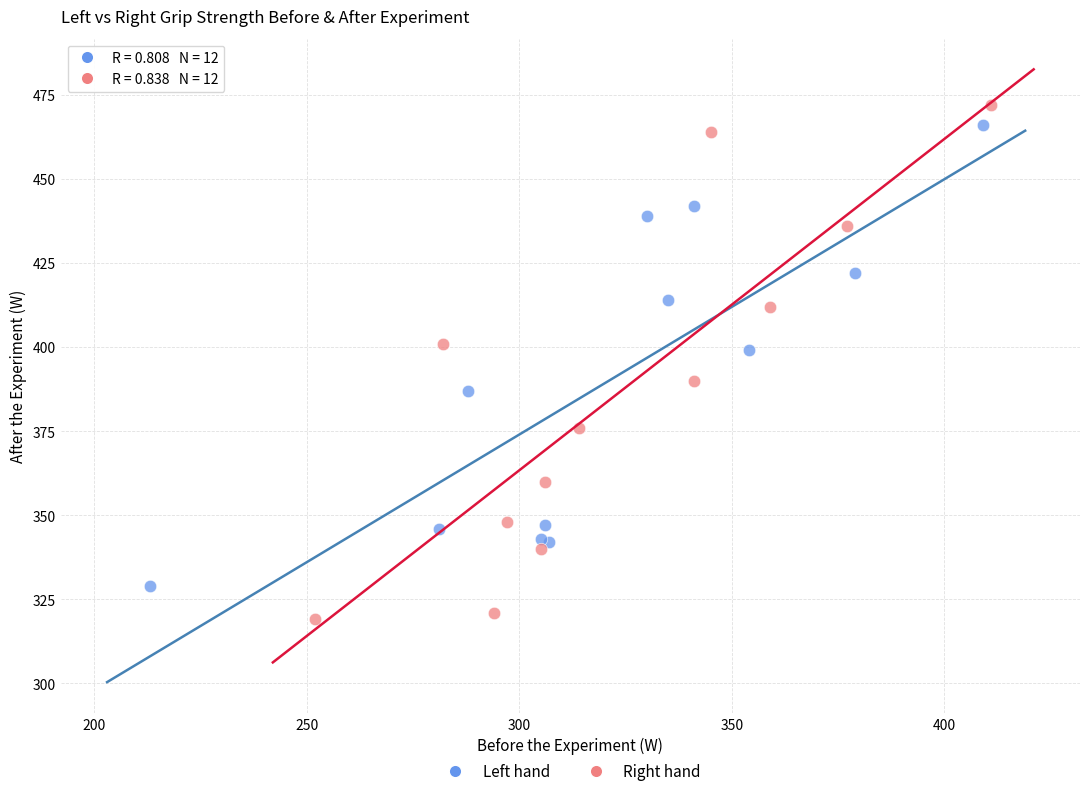

Which series contains the lowest Y value?

Right hand